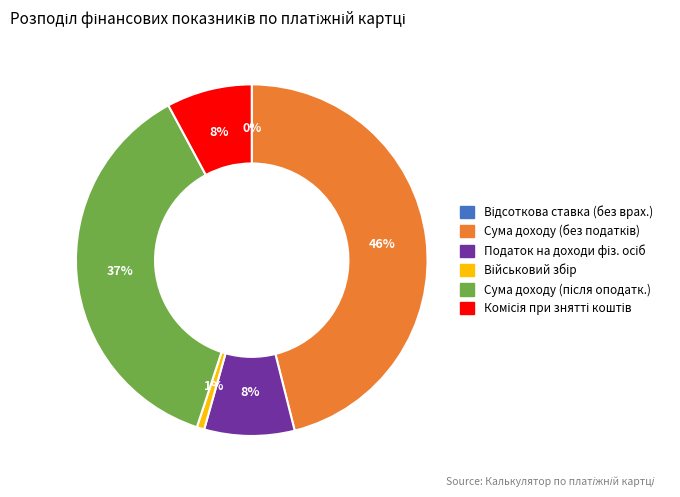

To the nearest percent, what is the difference between the largest and smallest slice percentages?

46%